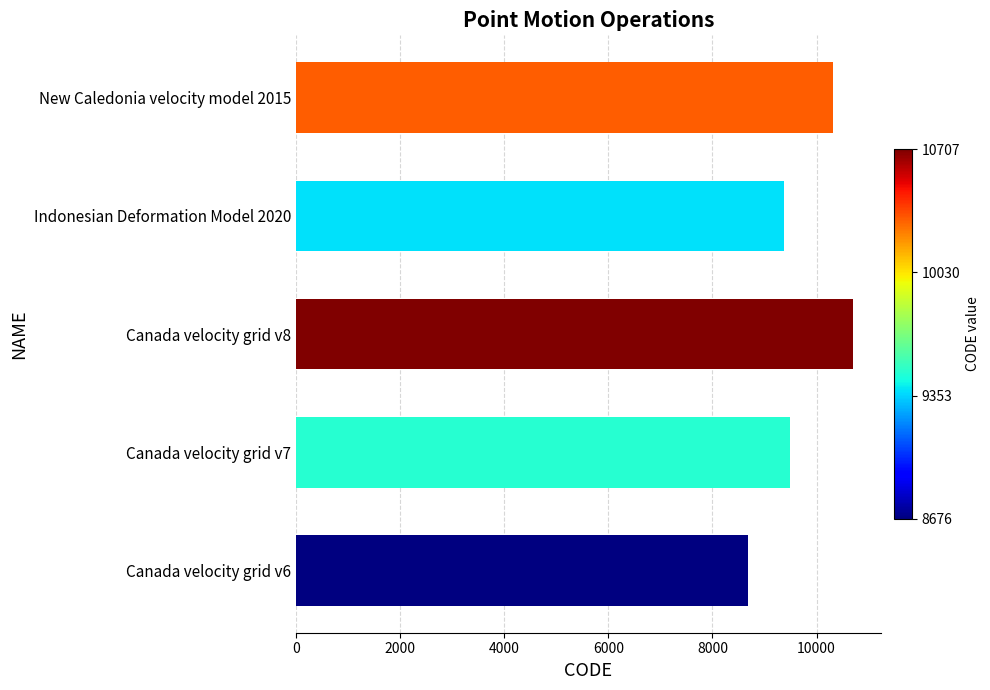

Reading bottom to top, extract all data points from this chart.

8676	9483	10707	9375	10323